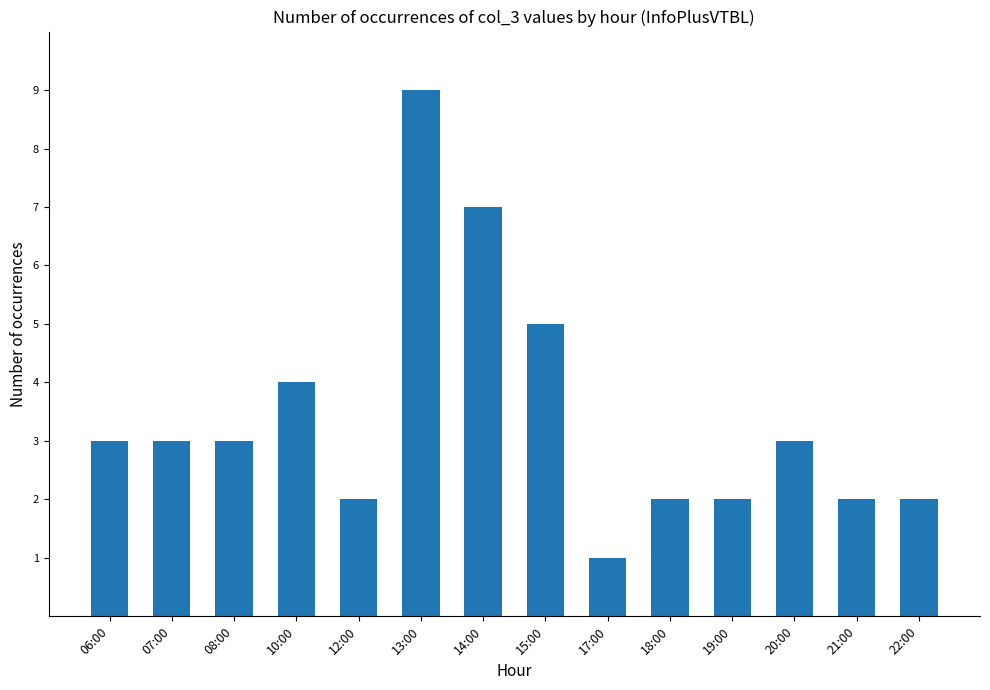

How many data points does each series have?

14